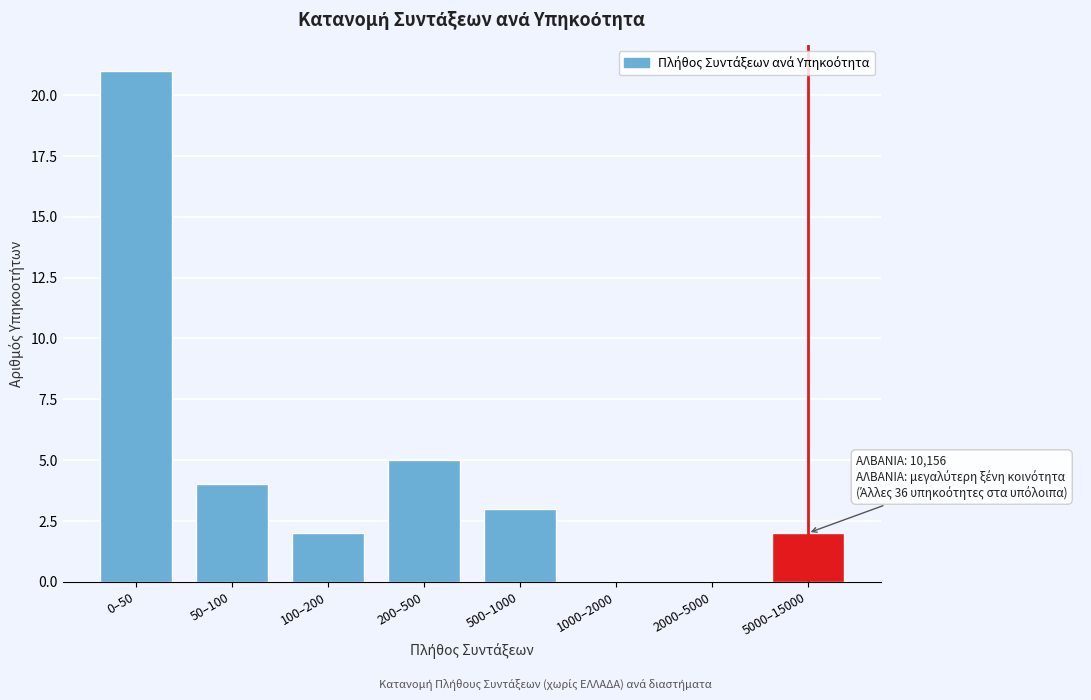

Reading left to right, extract all data points from this chart.

0–50=21	50–100=4	100–200=2	200–500=5	500–1000=3	1000–2000=0	2000–5000=0	5000–15000=2